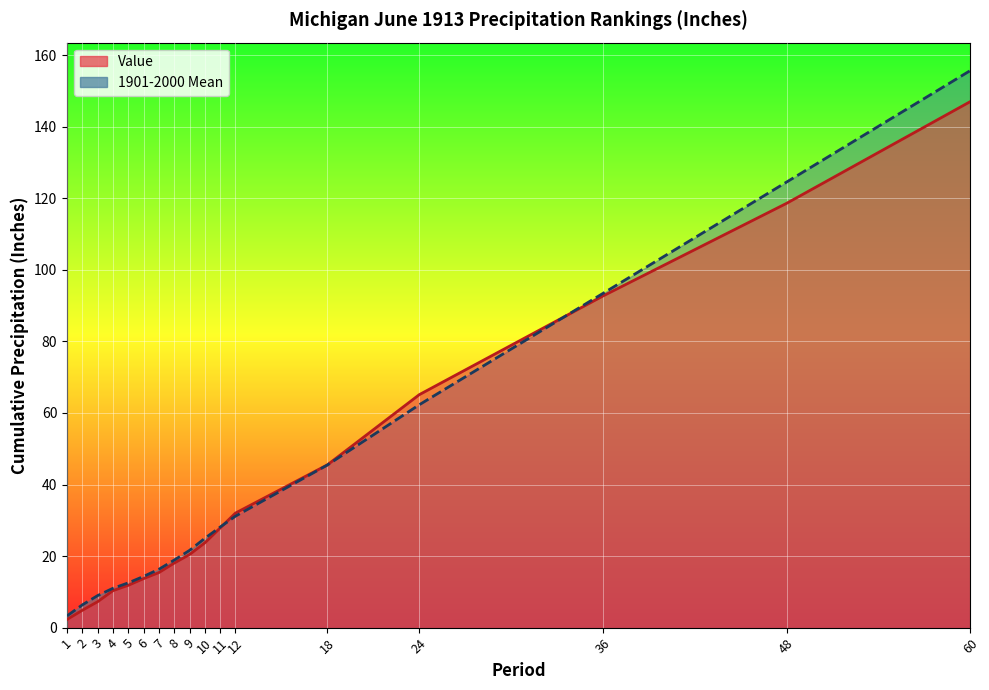

Which has a higher value, 24 or 7?

24